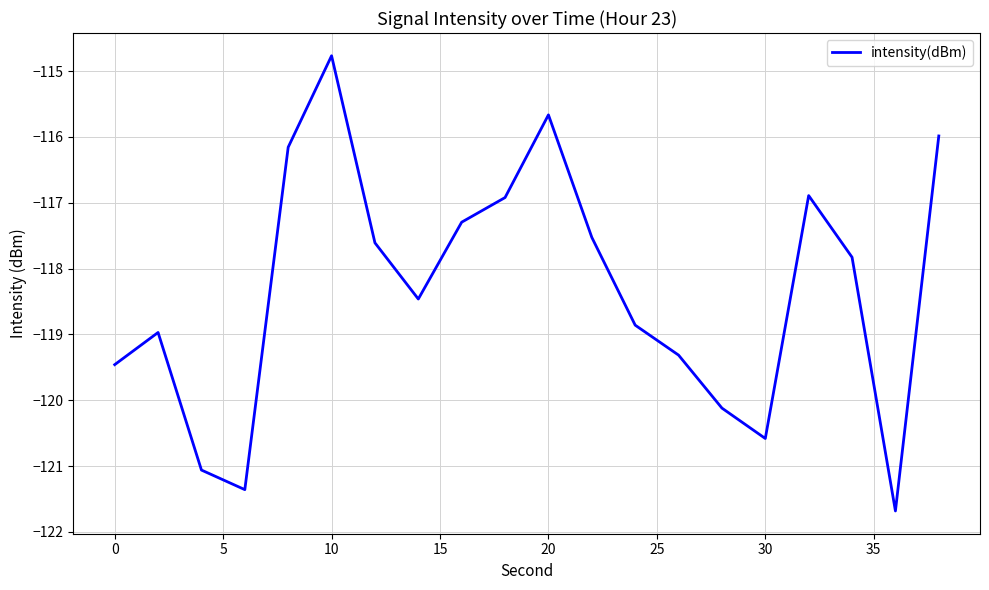

What is the difference between the maximum and minimum values?

6.9